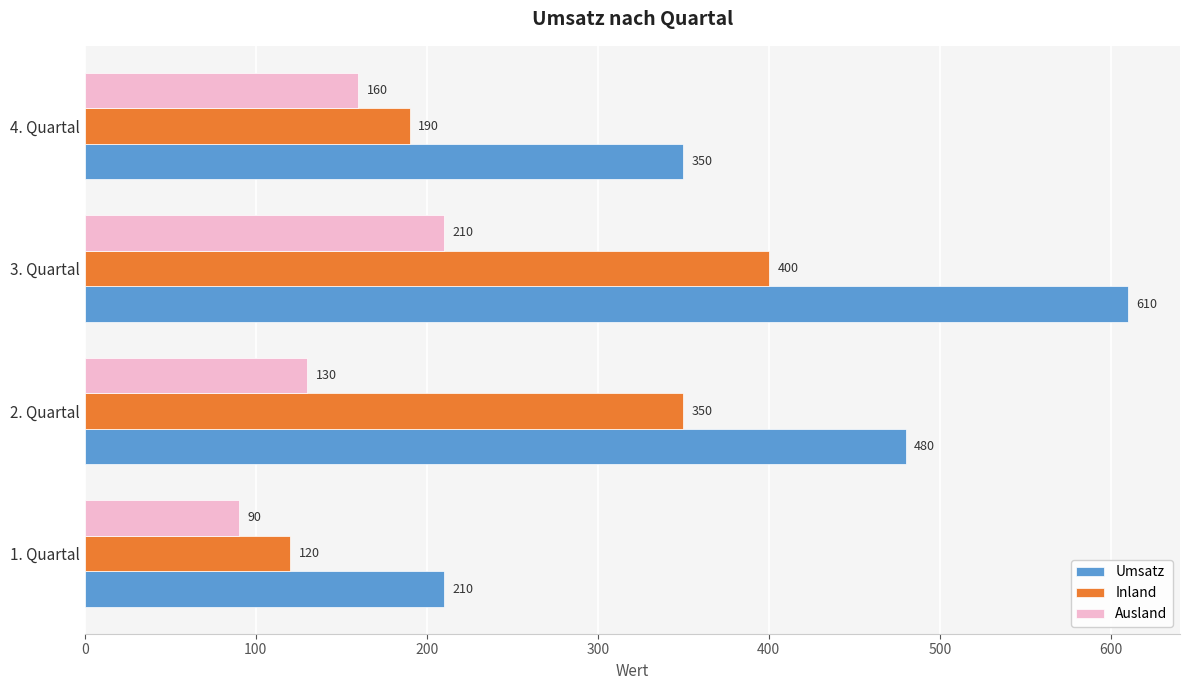

How many categories are shown in the chart?

4